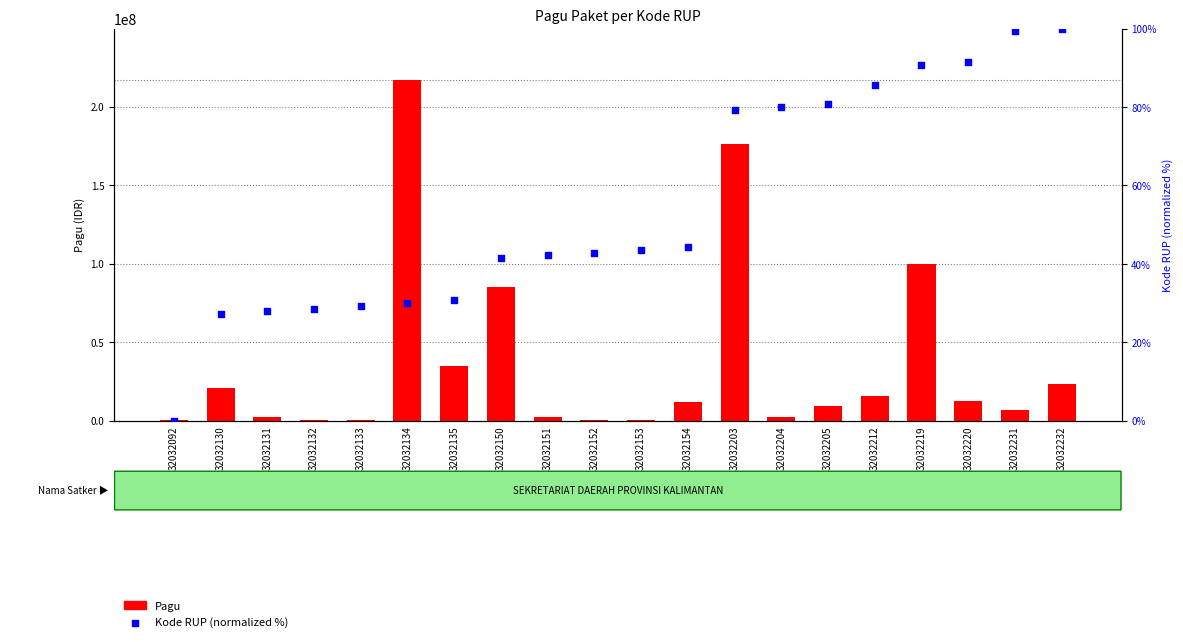

What is the total value across all series at 32032220?

12200091.4